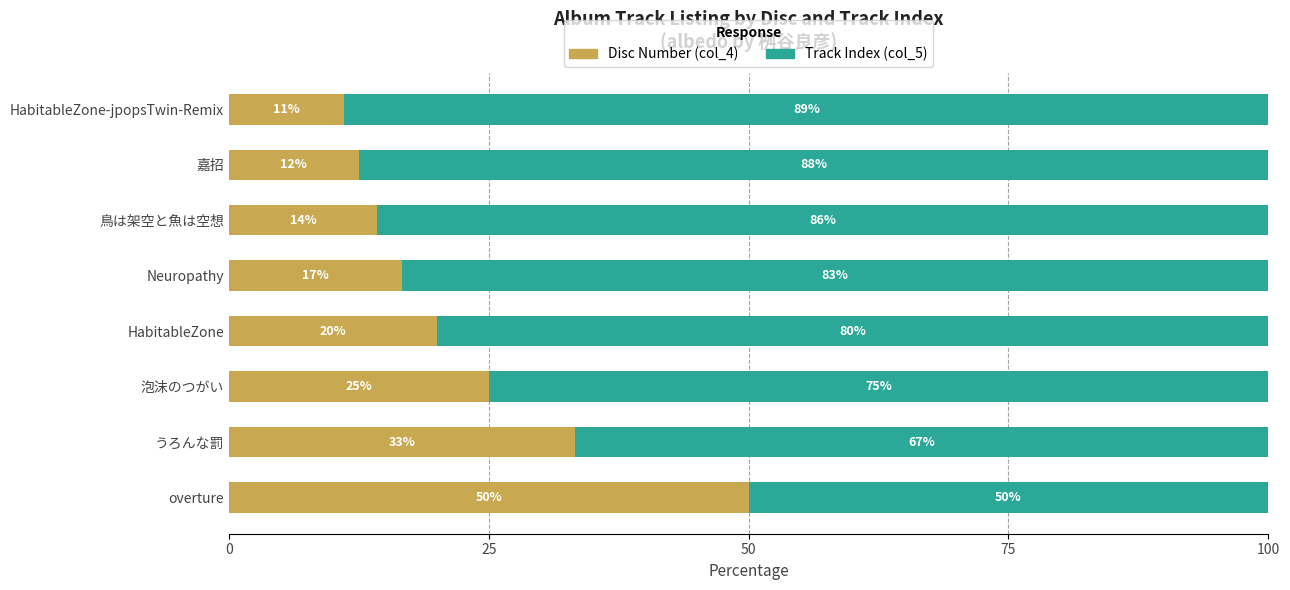

At which label is Disc Number (col_4) closest to 30?

うろんな罰